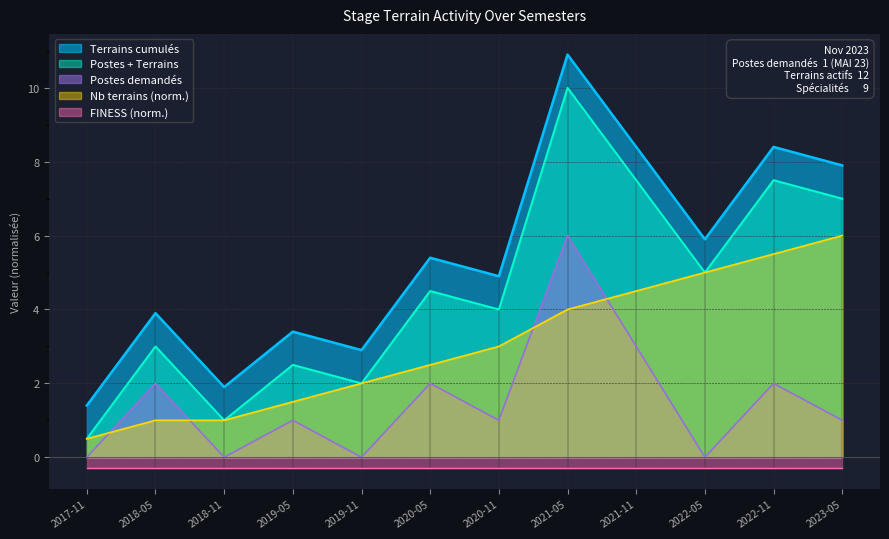

Is the value of Terrains cumulés at 2022-11 greater than the value of Postes demandés at 2019-05?

Yes